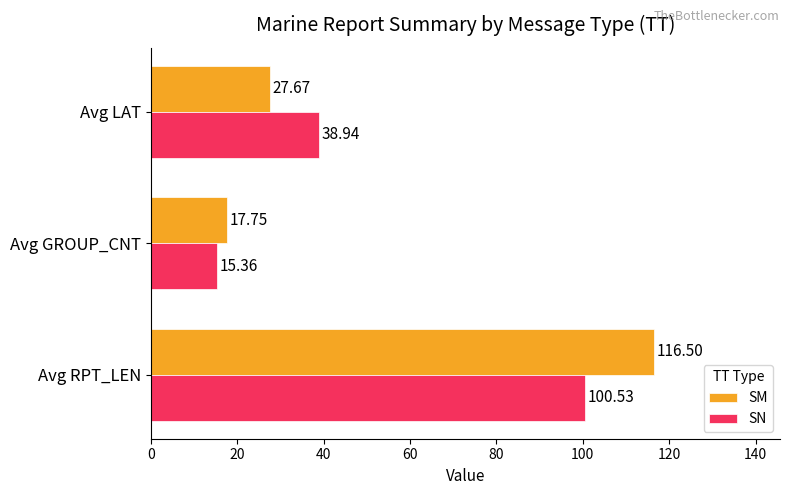

Rank the series by their average value, from highest to lowest.

SM, SN